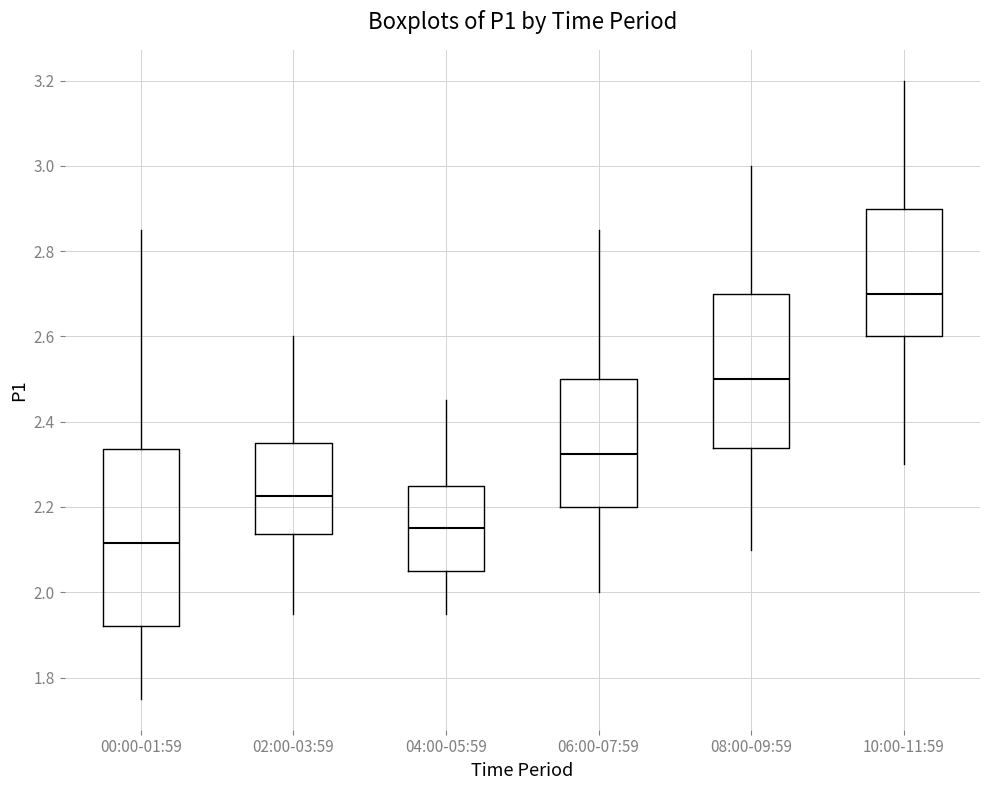

Reading left to right, transcribe this box plot: for each box, give where its median line is, the range the box spans, and where its two whiskers end, as read against the y-axis. The values are not printed on the chart, so give them approximately, as read against the axis.

00:00-01:59: median 2.12, box 1.92 to 2.34, whiskers 1.76 to 2.86
02:00-03:59: median 2.22, box 2.14 to 2.36, whiskers 1.96 to 2.60
04:00-05:59: median 2.16, box 2.06 to 2.26, whiskers 1.96 to 2.46
06:00-07:59: median 2.32, box 2.20 to 2.50, whiskers 2.00 to 2.86
08:00-09:59: median 2.50, box 2.34 to 2.70, whiskers 2.10 to 3.00
10:00-11:59: median 2.70, box 2.60 to 2.90, whiskers 2.30 to 3.20